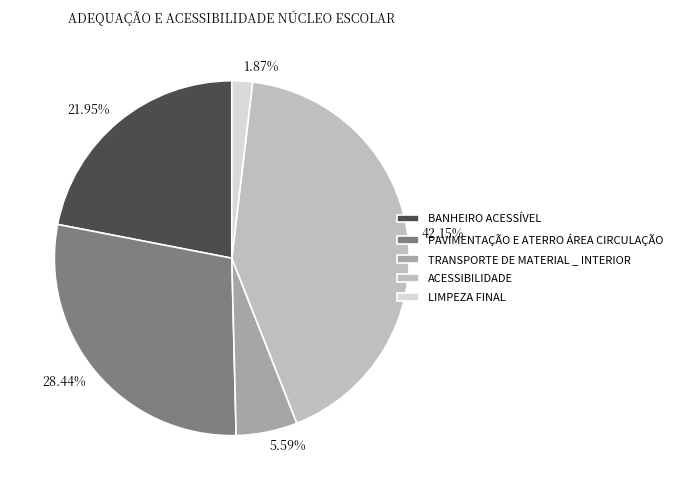

Count the number of slices in the pie.

5